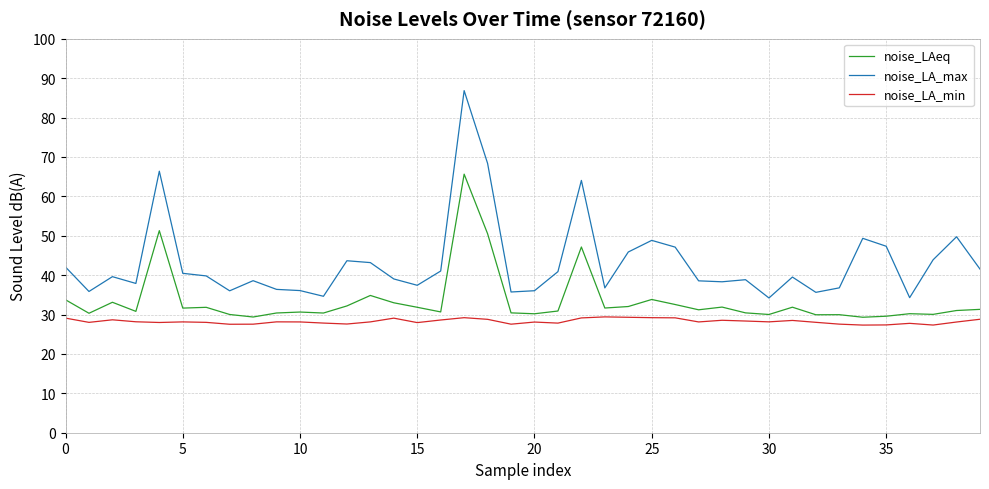

True or false: noise_LAeq and noise_LA_min cross at least once.

False